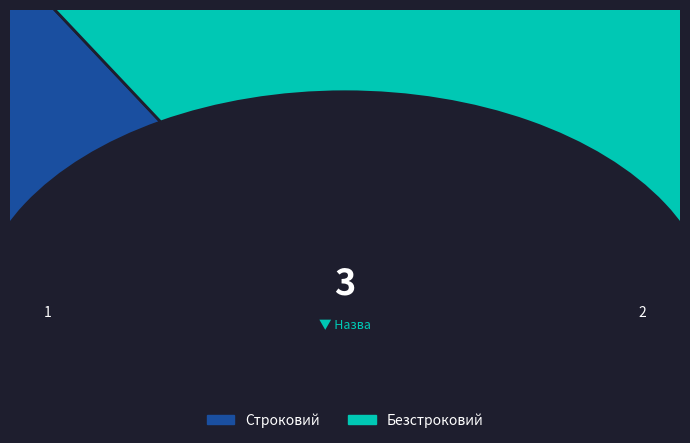

How much of the chart is everything except Безстроковий?

33.3%